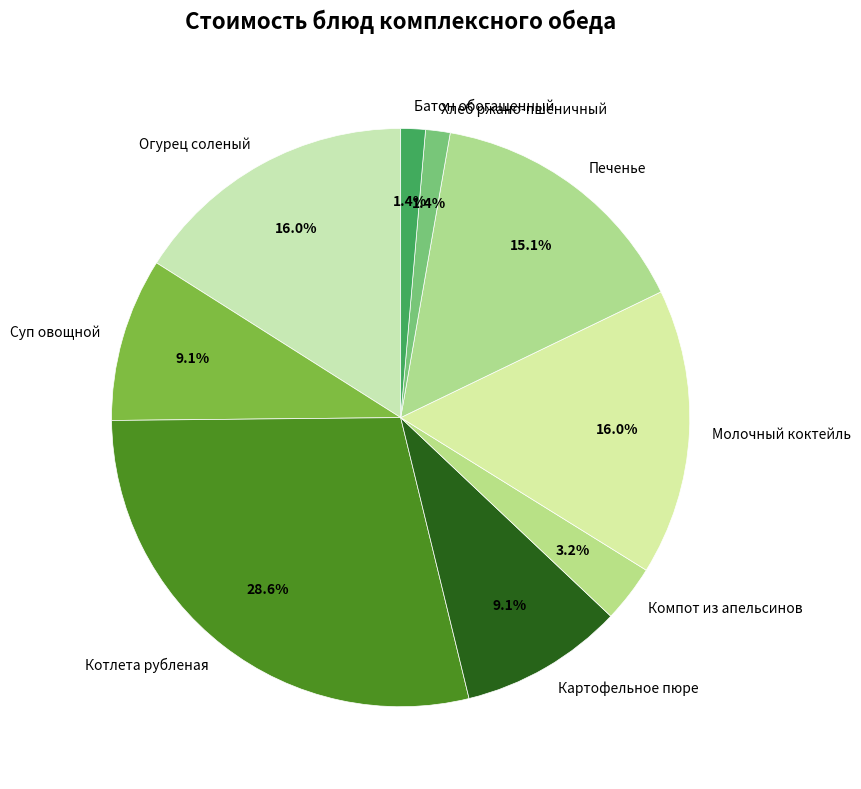

Does any single category account for the majority?

No